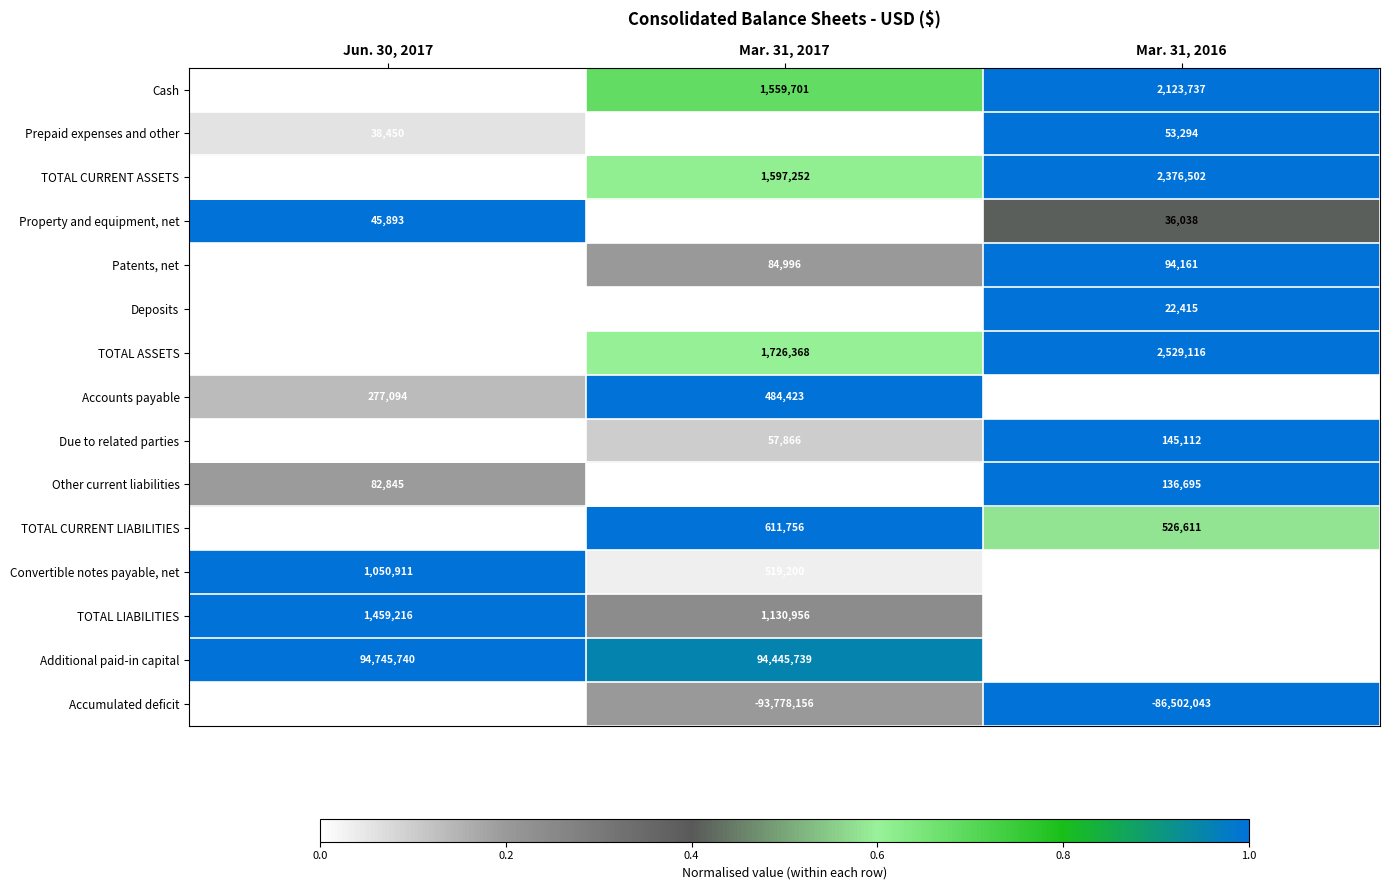

Between Jun. 30, 2017 and Mar. 31, 2017, which series saw the biggest shift?

Accumulated deficit